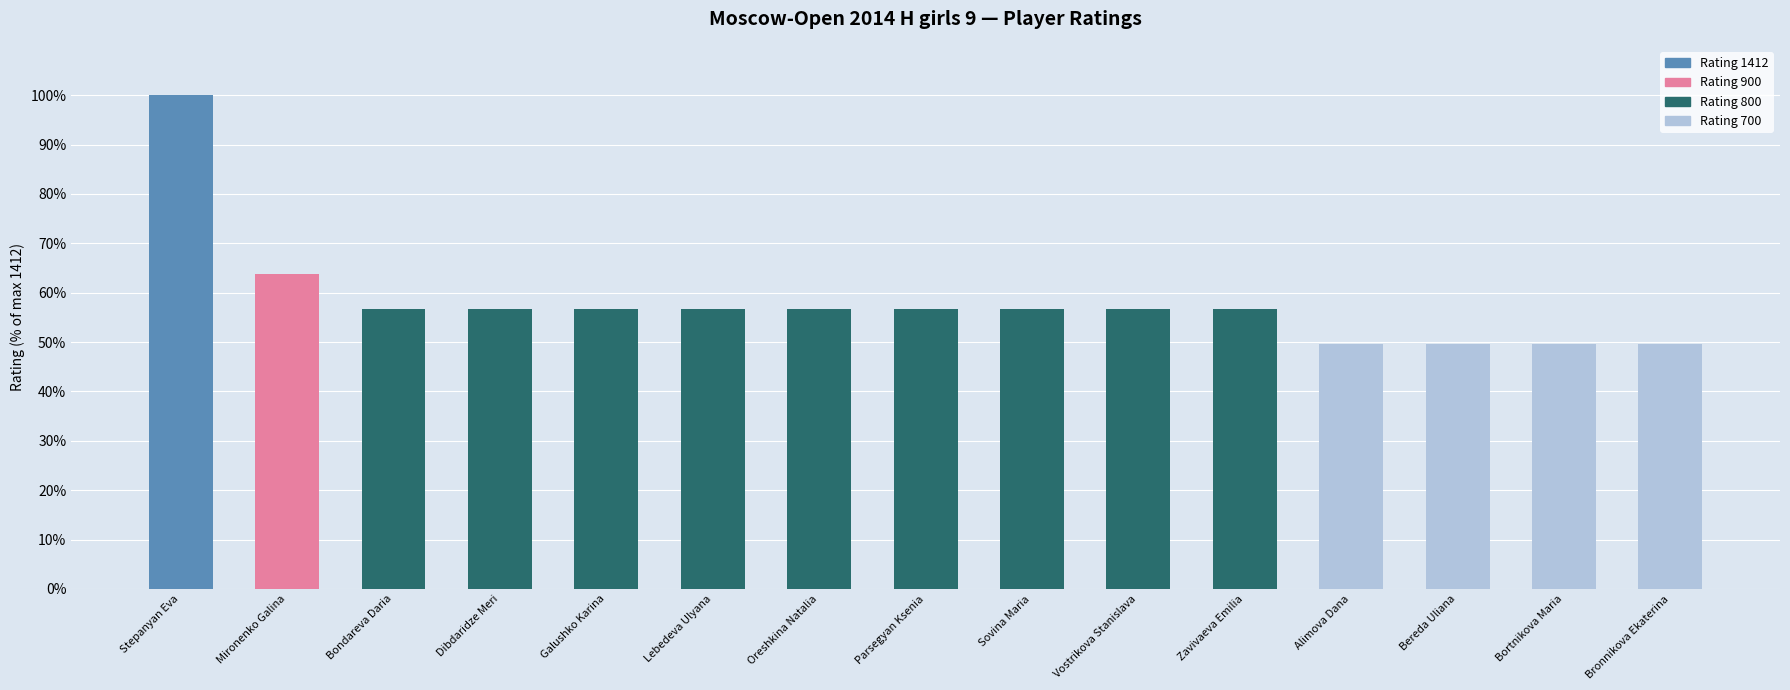

How many distinct data groups are displayed?

4